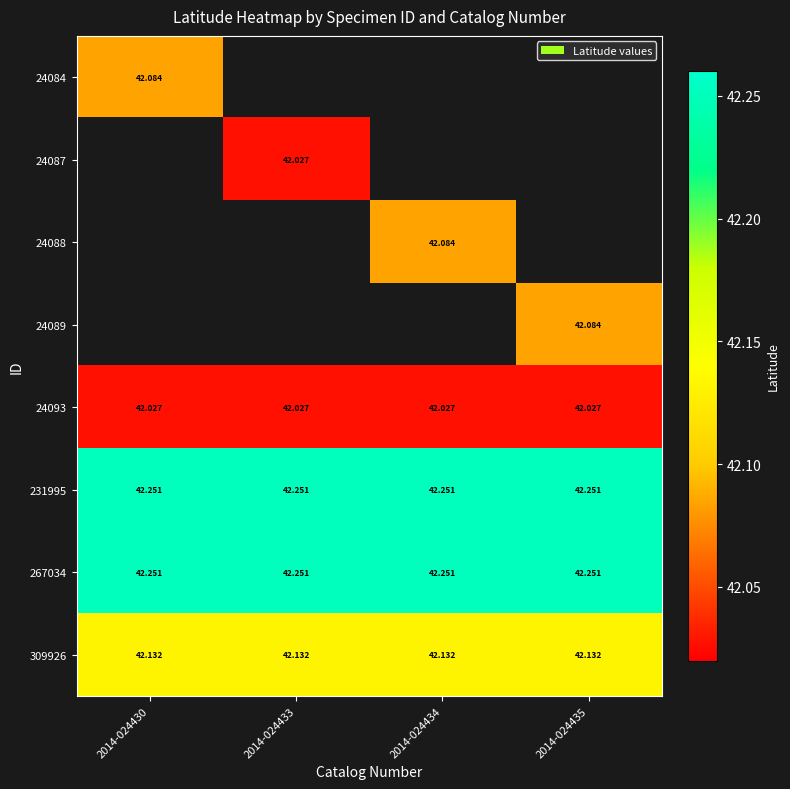

What is the sum of the 309926 values at 2014-024433 and 2014-024430?

84.3